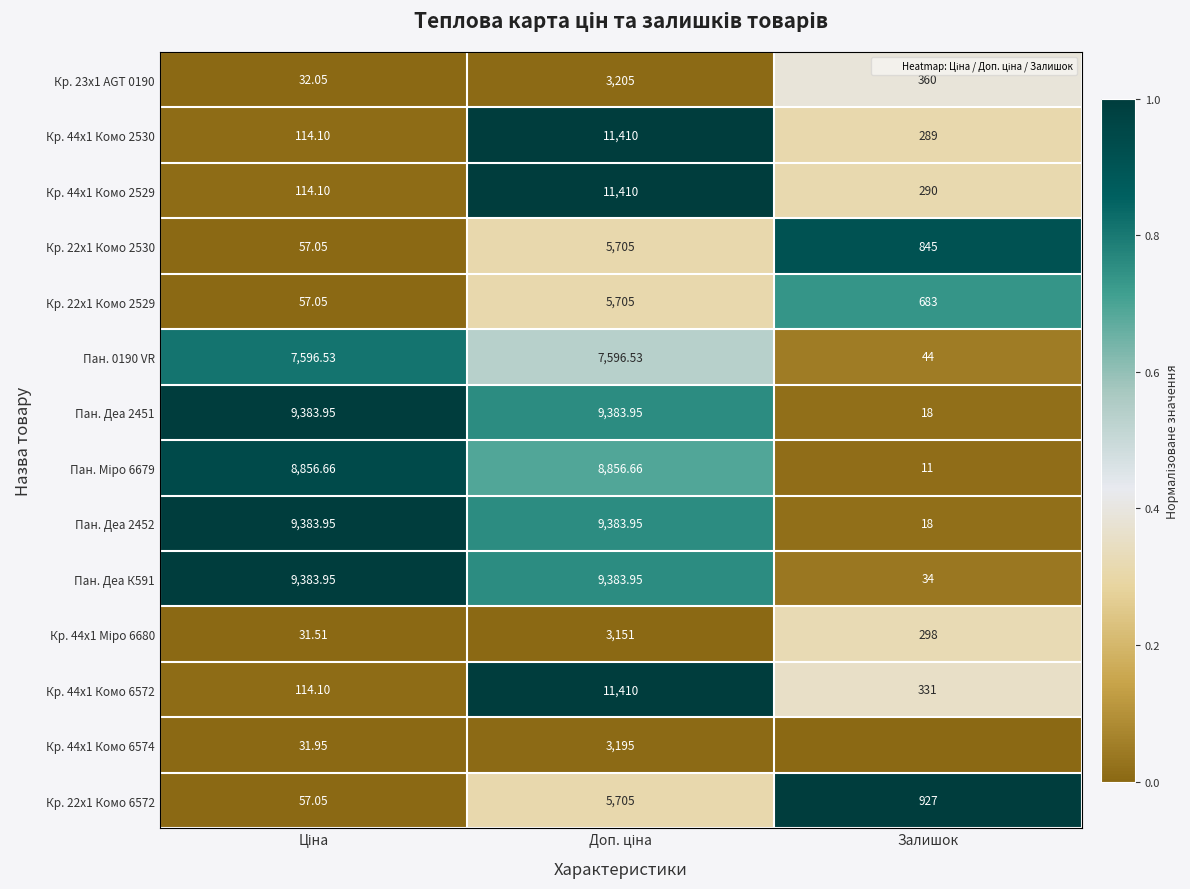

What is the difference between the second highest and minimum values in the Пан. Деа К591 series?

0.7